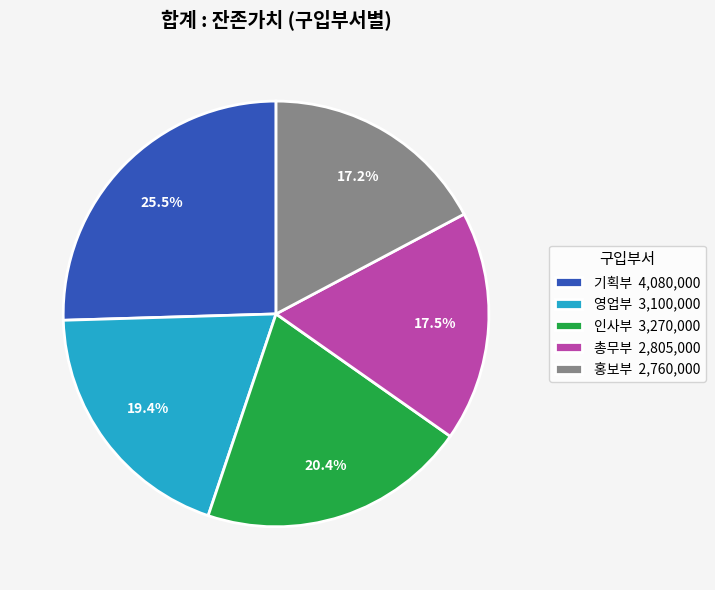

Is the sum of 영업부 and 홍보부 greater than half?

No